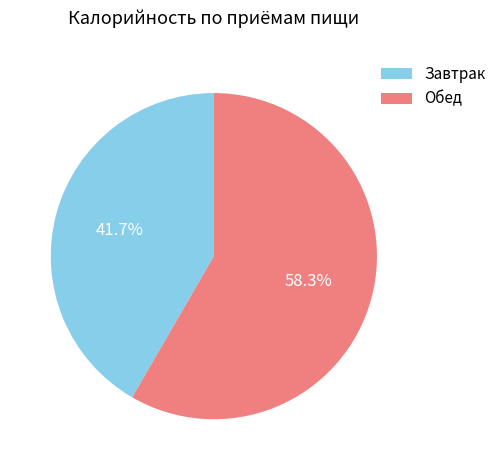

Does any single category account for the majority?

Yes